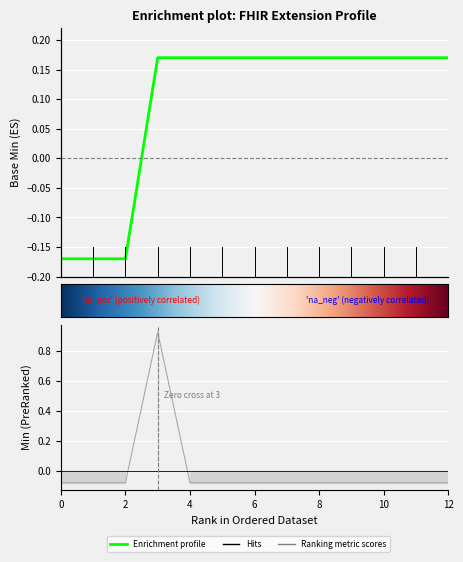

How many values are above zero?

1